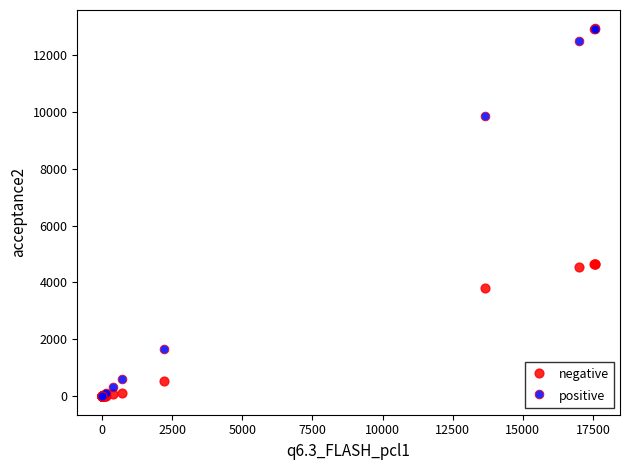

In the negative series, what Y value is closest to 2329?

3797